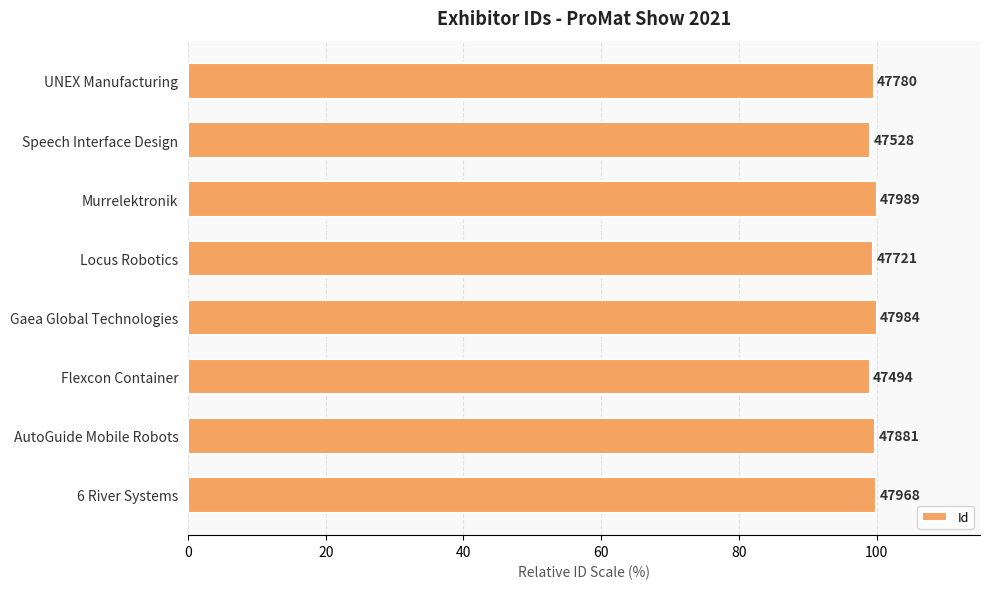

Are the bars horizontal?

Yes